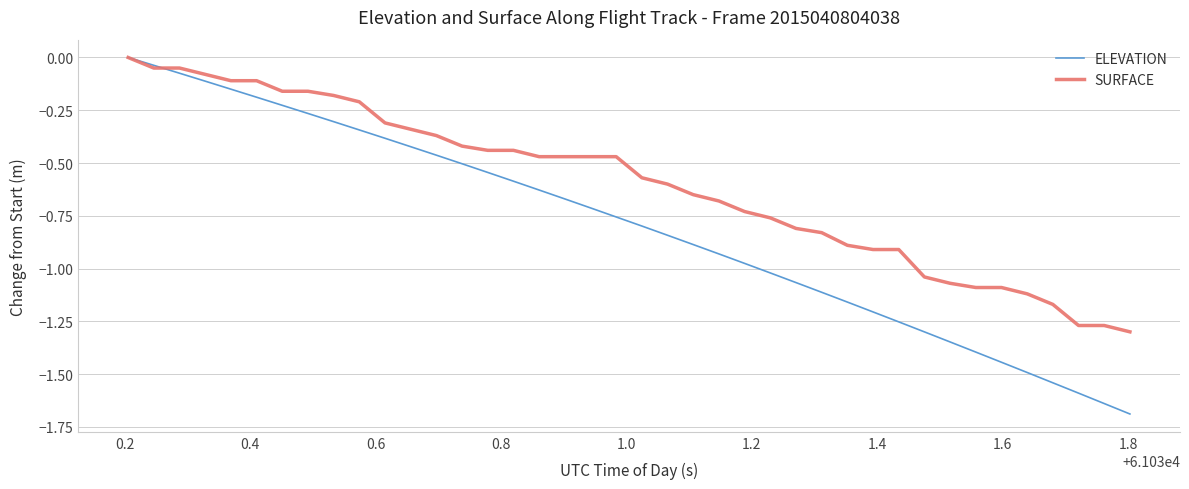

Which series has the widest spread of values?

ELEVATION